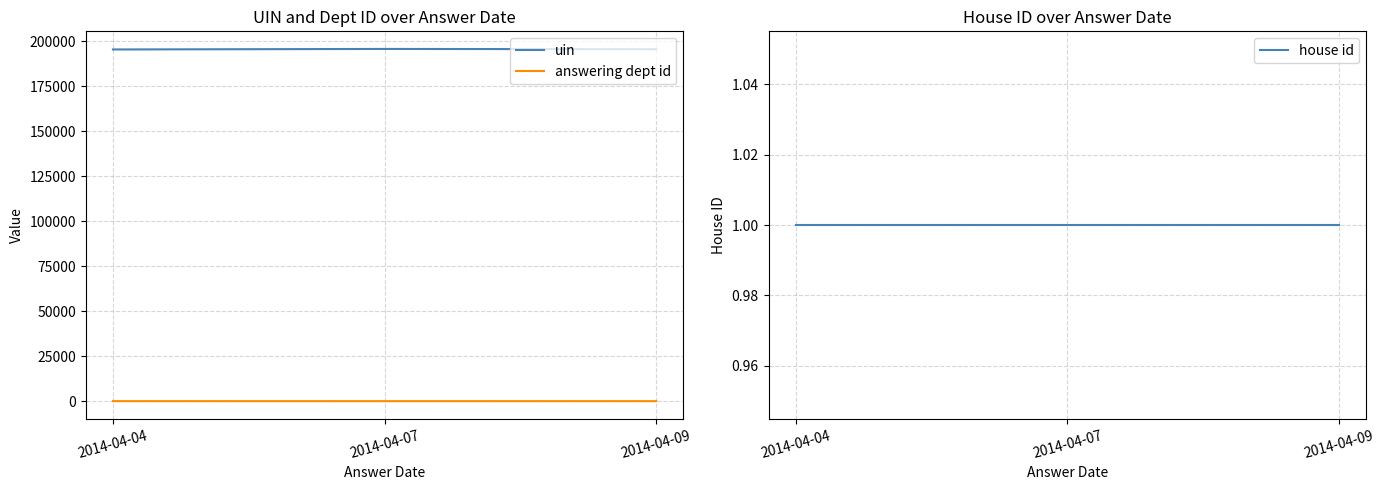

At which category does the chart reach its minimum across all series?

2014-04-04